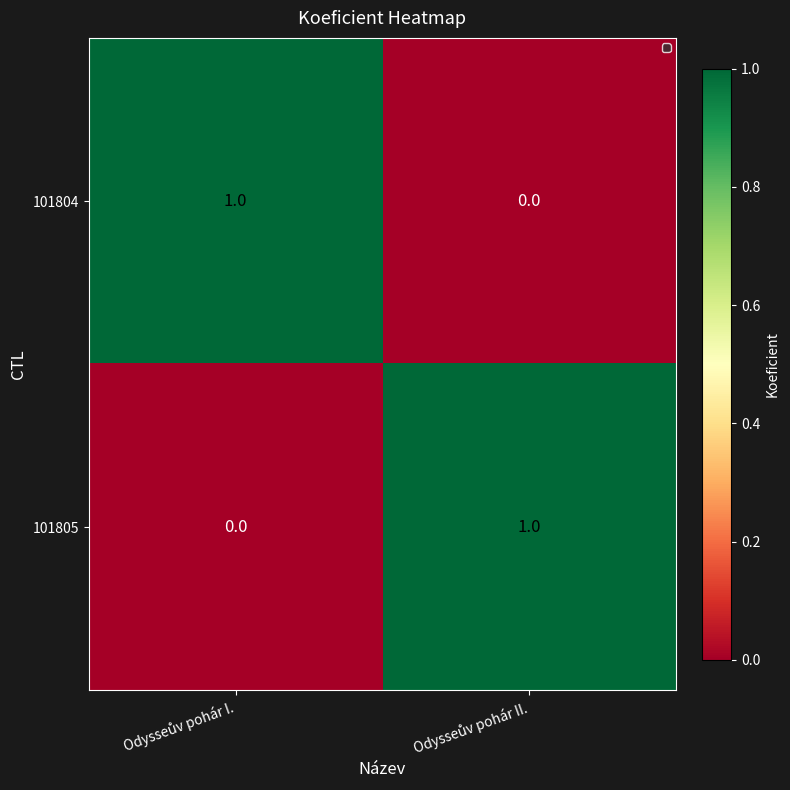

Reading left to right, extract all data points from this chart.

101804: 1	0
101805: 0	1